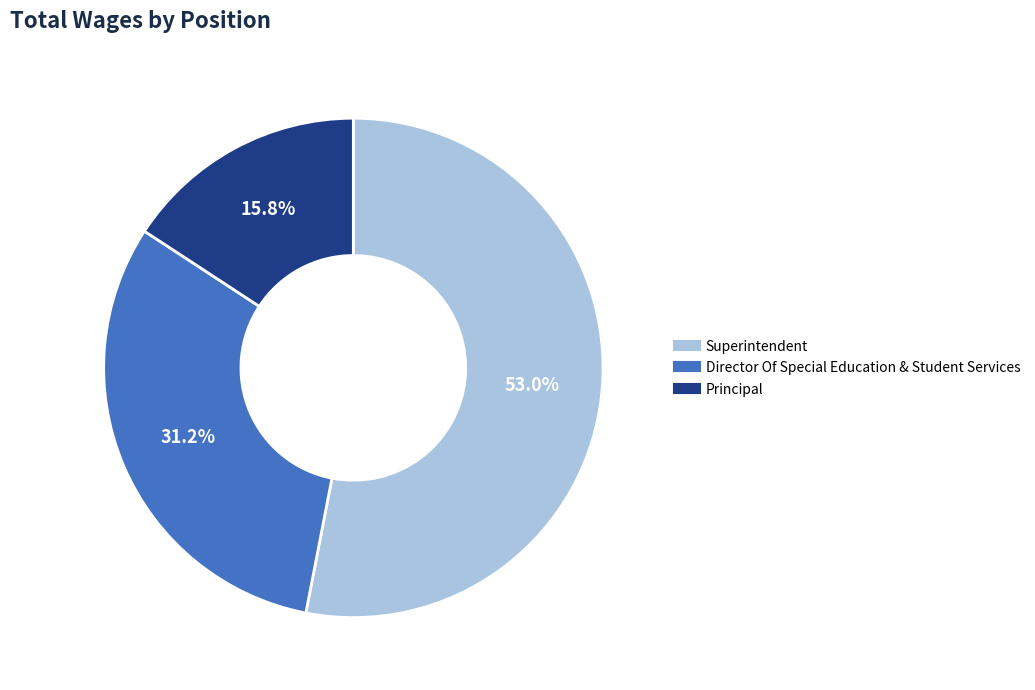

To the nearest percent, what percentage of the pie is Superintendent?

53%